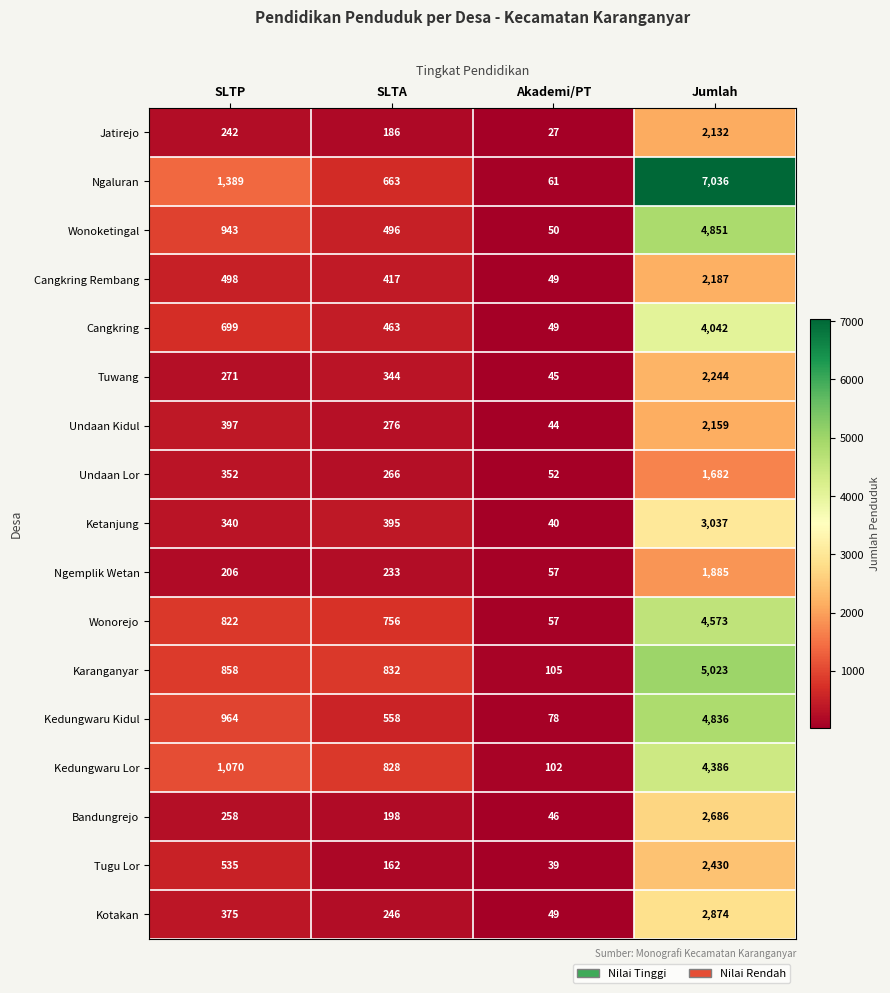

What is the sum of all Undaan Lor values?

2352